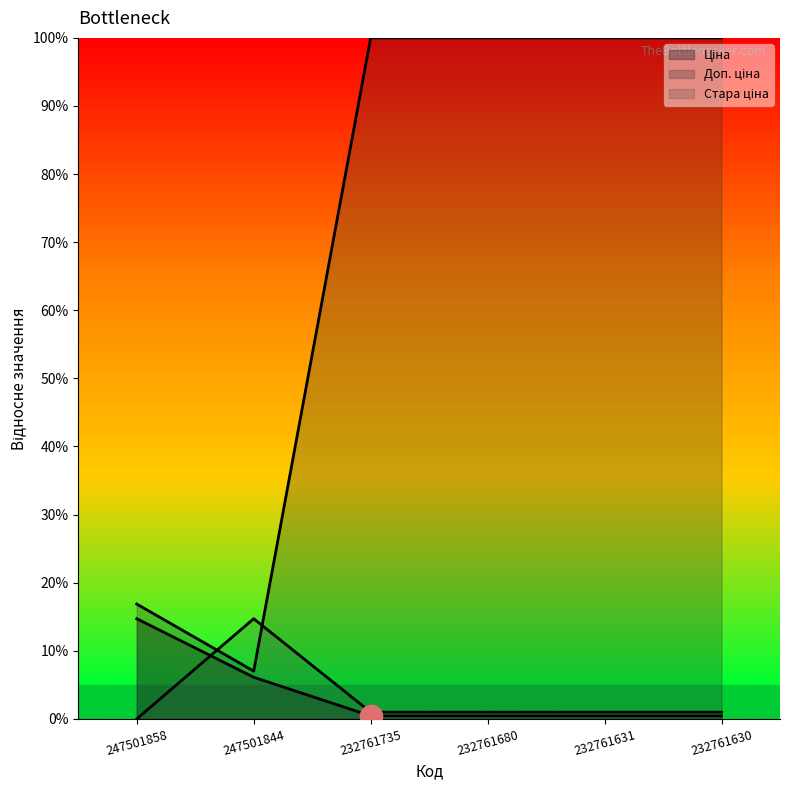

What is the difference between the highest and lowest values at 232761630?

1.0